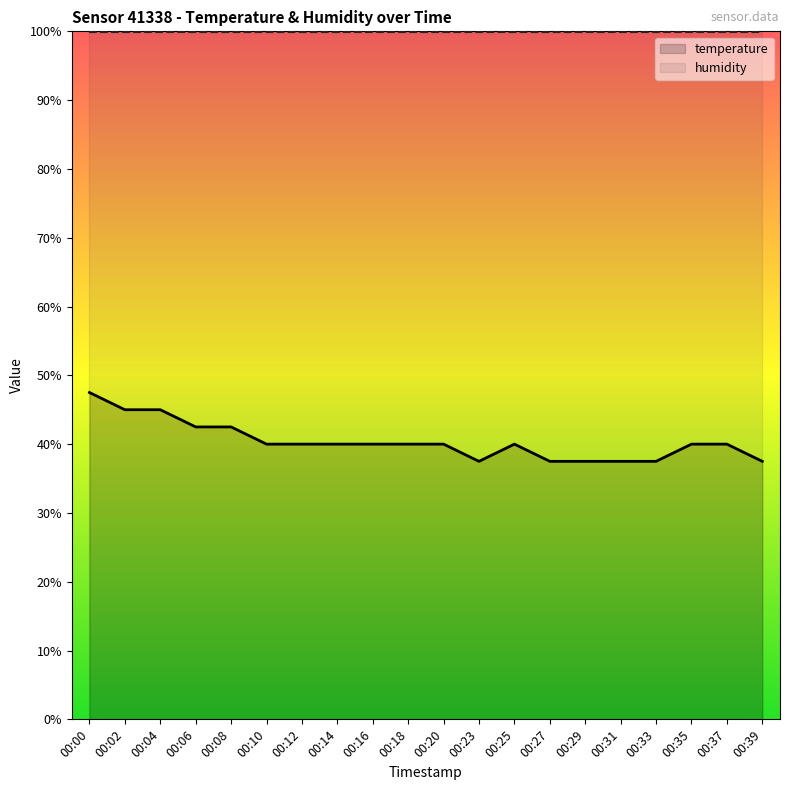

Reading right to left, extract all data points from this chart.

temperature: 00:39=37.5	00:37=40.0	00:35=40.0	00:33=37.5	00:31=37.5	00:29=37.5	00:27=37.5	00:25=40.0	00:23=37.5	00:20=40.0	00:18=40.0	00:16=40.0	00:14=40.0	00:12=40.0	00:10=40.0	00:08=42.5	00:06=42.5	00:04=45.0	00:02=45.0	00:00=47.5
humidity: 00:39=99.9	00:37=99.9	00:35=99.9	00:33=99.9	00:31=99.9	00:29=99.9	00:27=99.9	00:25=99.9	00:23=99.9	00:20=99.9	00:18=99.9	00:16=99.9	00:14=99.9	00:12=99.9	00:10=99.9	00:08=99.9	00:06=99.9	00:04=99.9	00:02=99.9	00:00=99.9